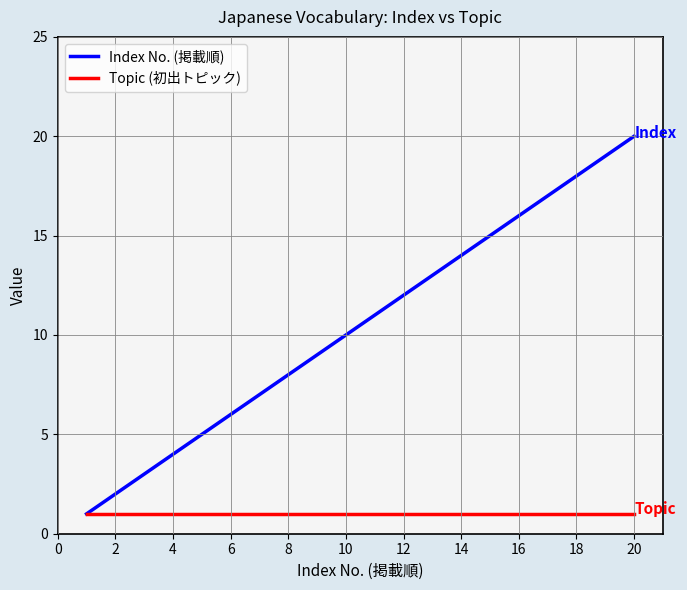

List the series in order of their peak value, highest first.

Index No. (掲載順), Topic (初出トピック)